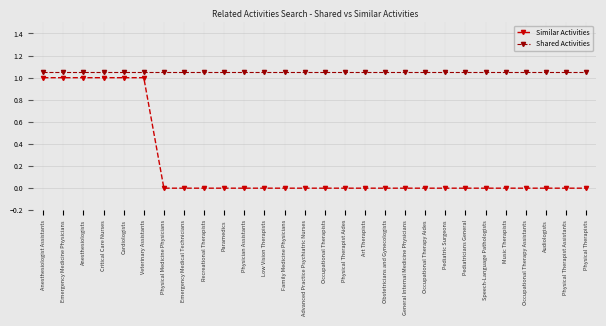

What is the maximum value for Similar Activities?

1.0